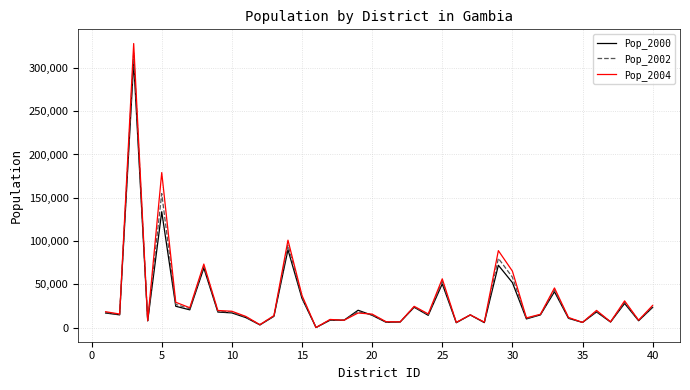

Which series has the widest spread of values?

Pop_2004